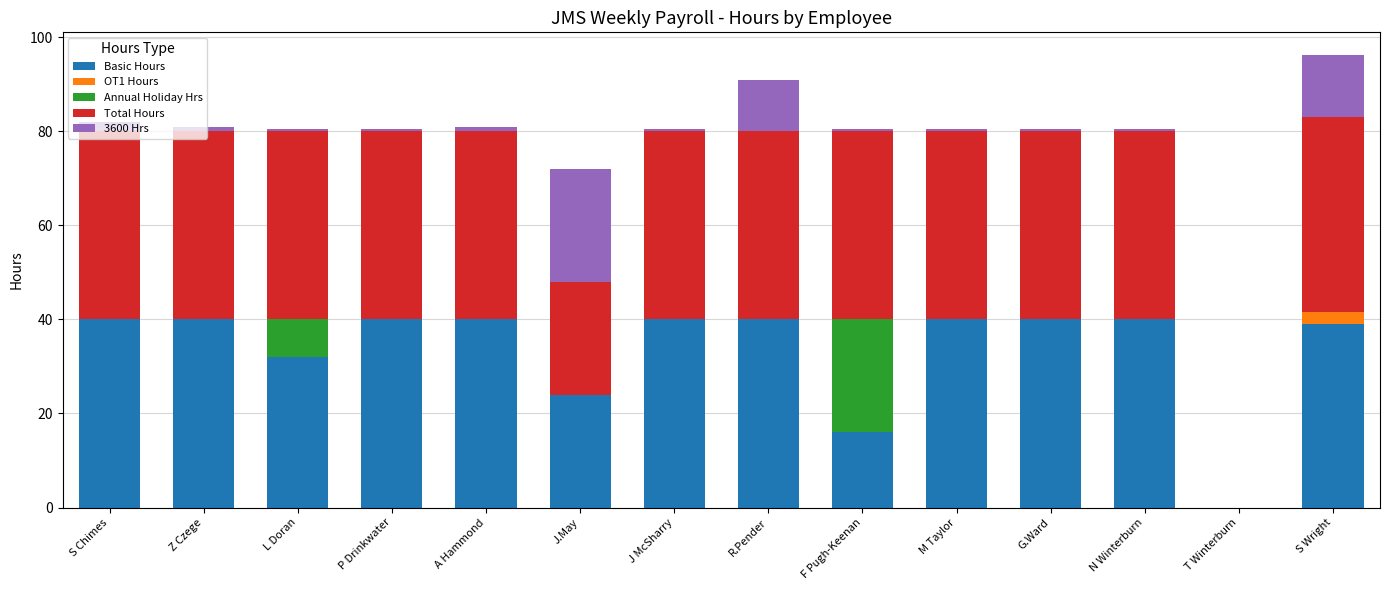

The Basic Hours series shows 40.0 at J McSharry. True or false?

True